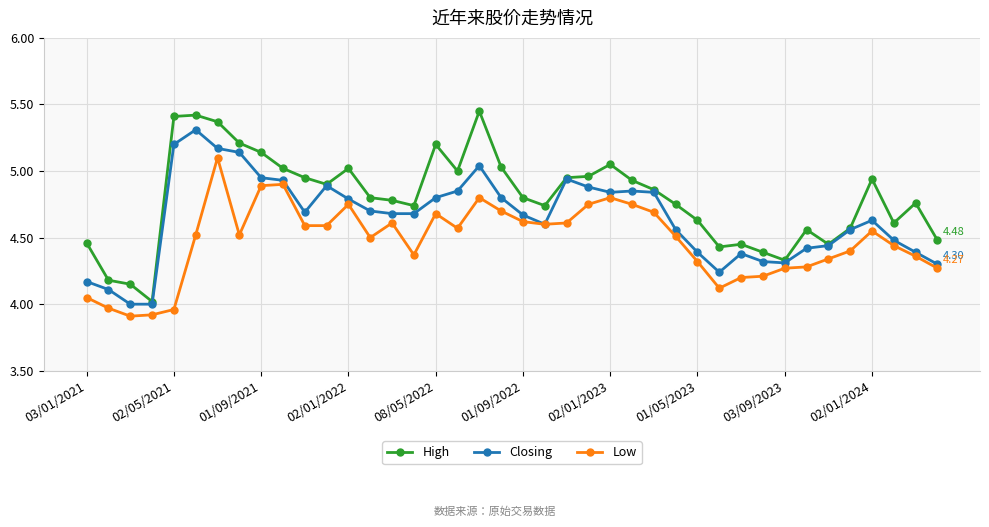

True or false: Low and High intersect in this chart.

False